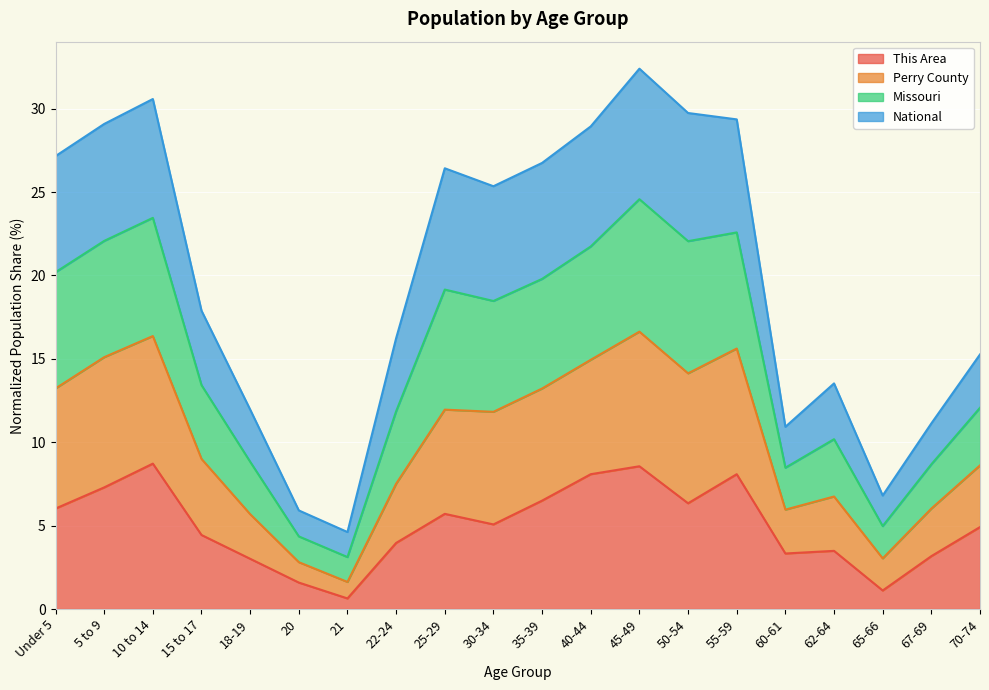

What is the total value across all series at 35-39?

26.7